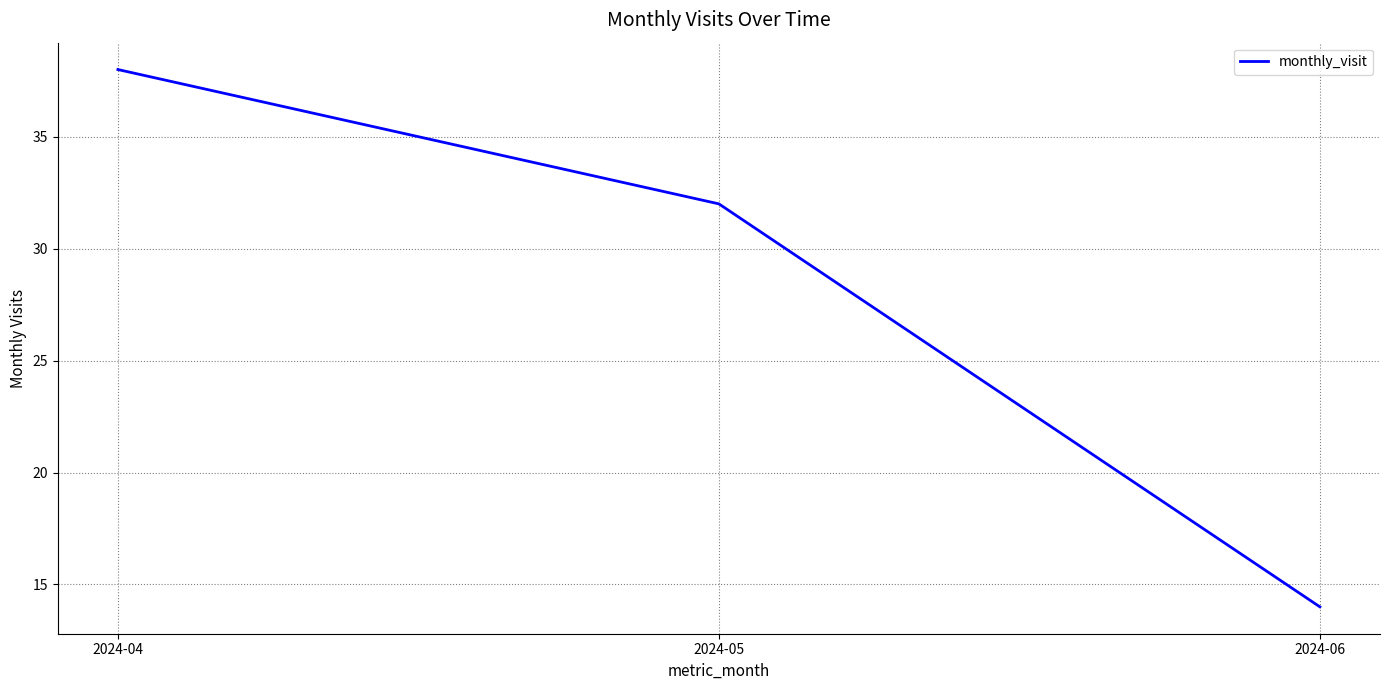

What is the change in value from 2024-05 to 2024-06?

-18